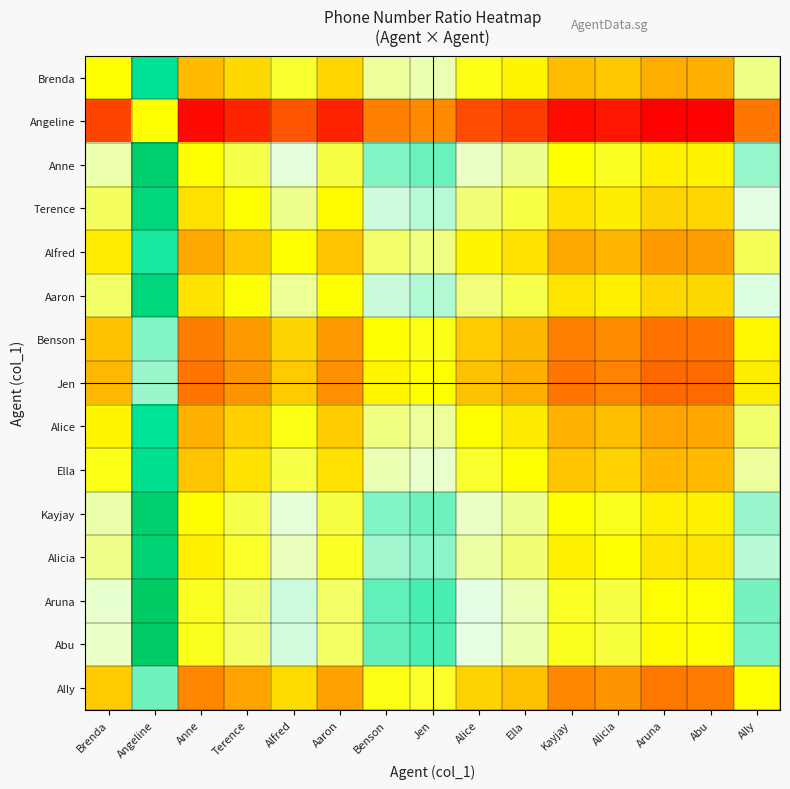

At how many categories does at least one series exceed 1?

14